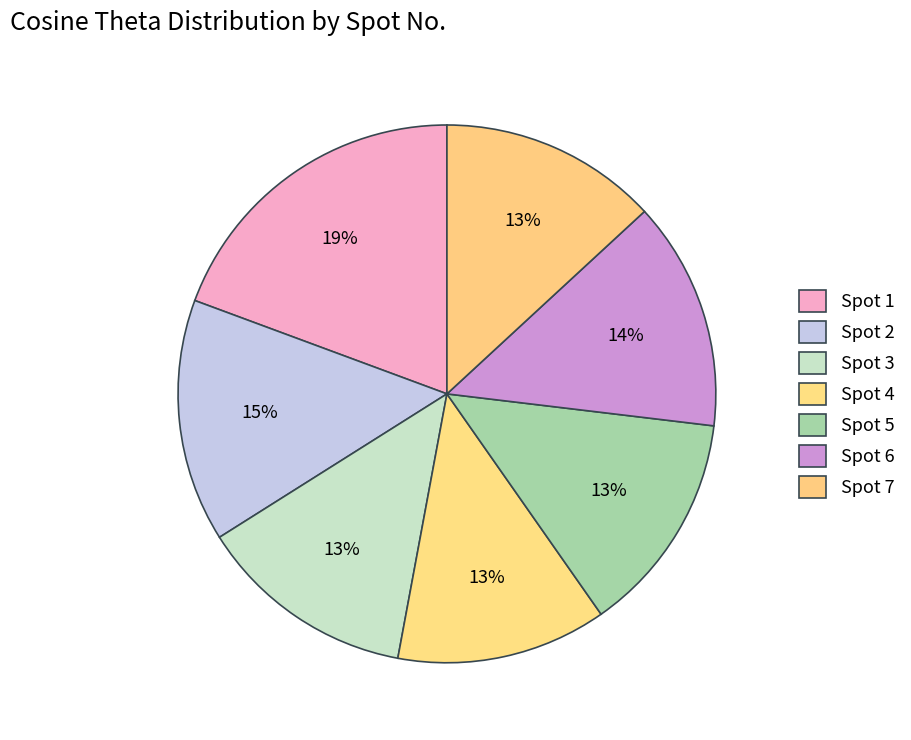

How many slices are in this pie chart?

7